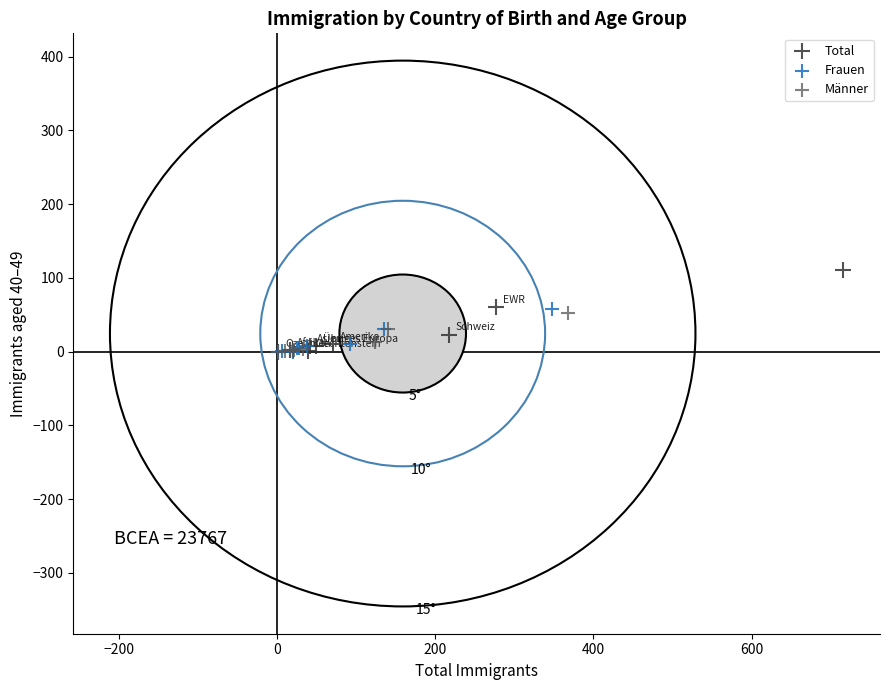

Which series has the widest spread of Y values?

Total